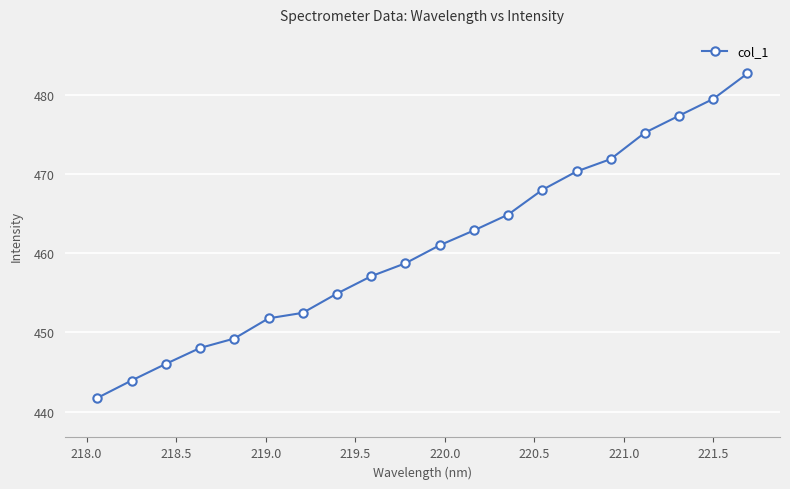

What is the maximum value shown in the chart?

482.8